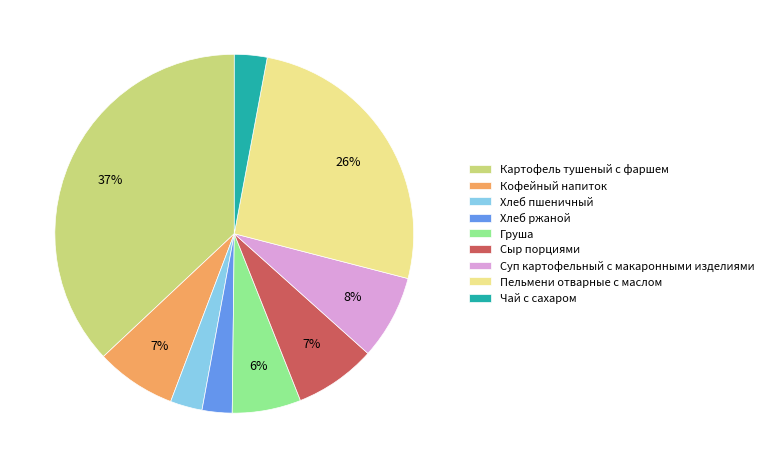

Is Груша the majority of the pie?

No